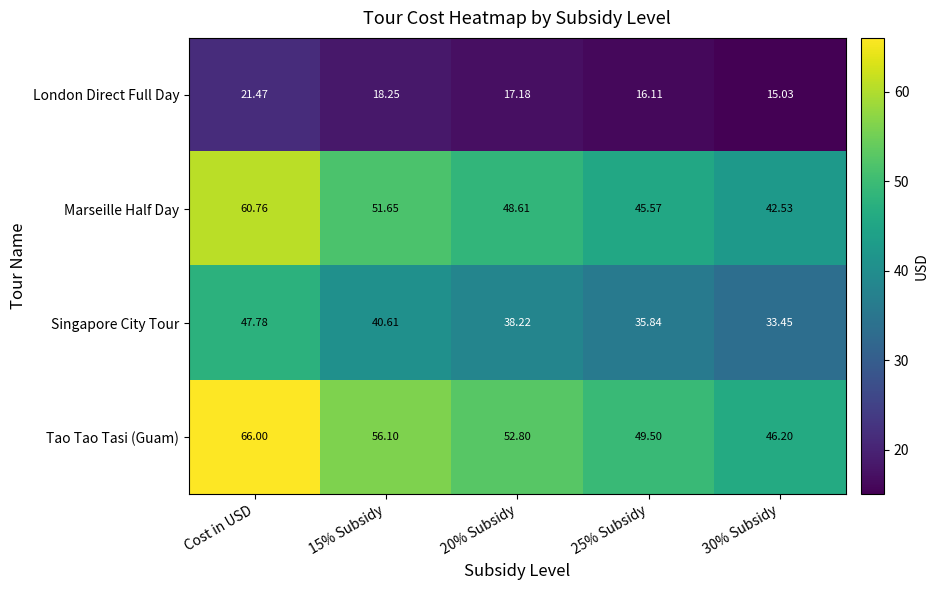

Which label corresponds to the largest value in the chart?

Cost in USD